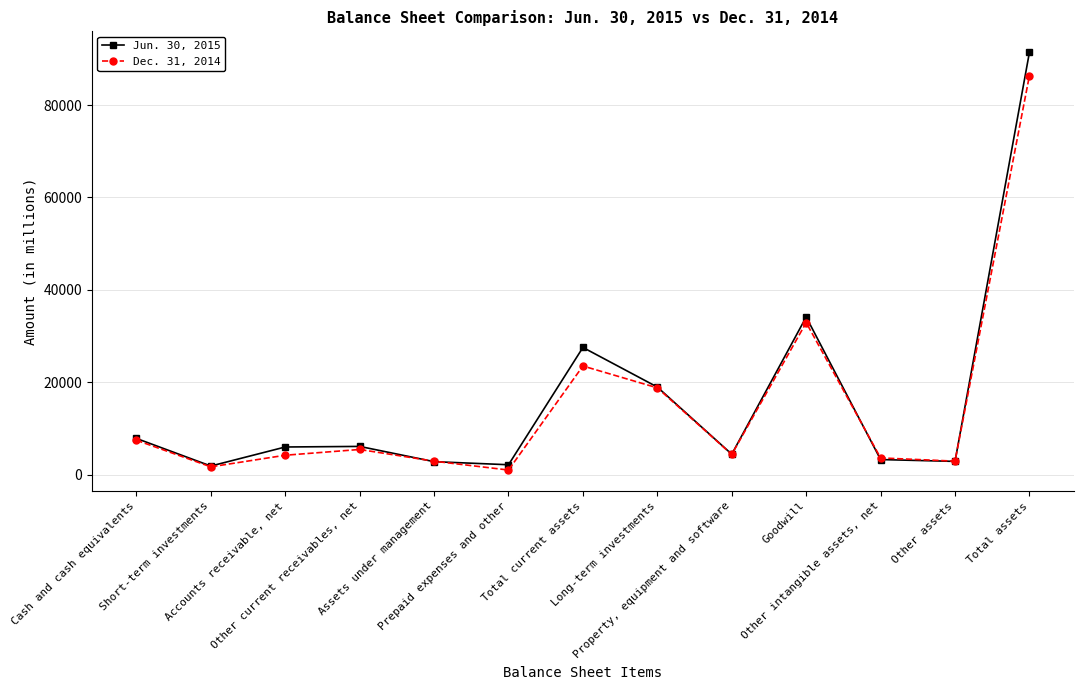

At which label does Dec. 31, 2014 first exceed 4418?

Cash and cash equivalents